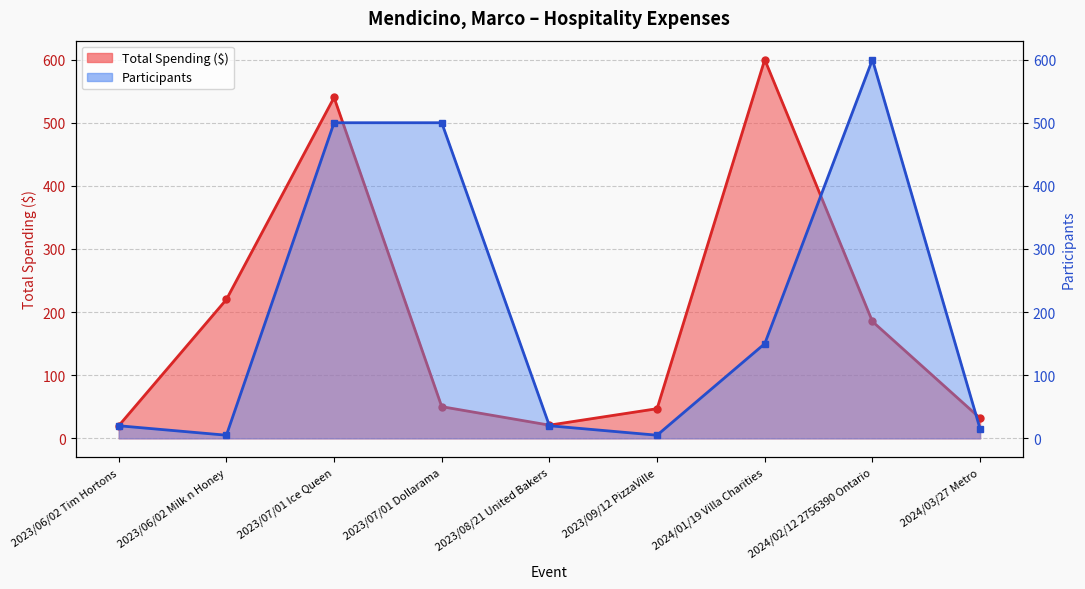

Reading right to left, list all the values displayed in this chart.

Total Spending ($): 31.9	185.2	600.0	47.0	20.9	50.2	540.0	220.0	20.0
Participants: 15.0	600.0	150.0	5.0	20.0	500.0	500.0	5.0	20.0